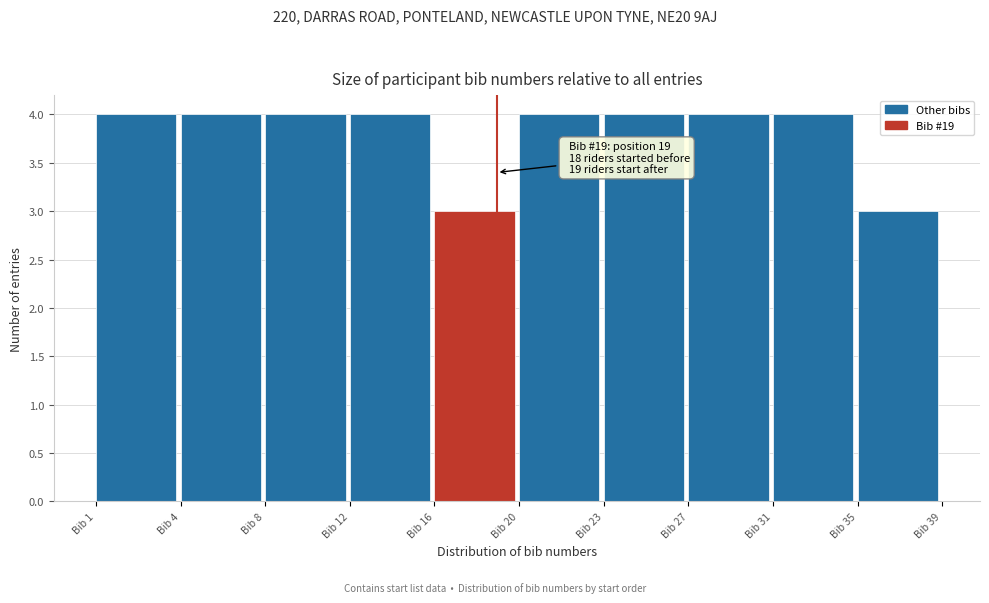

Reading right to left, extract all data points from this chart.

Bib 35=3	Bib 31=4	Bib 27=4	Bib 23=4	Bib 20=4	Bib 16=3	Bib 12=4	Bib 8=4	Bib 4=4	Bib 1=4